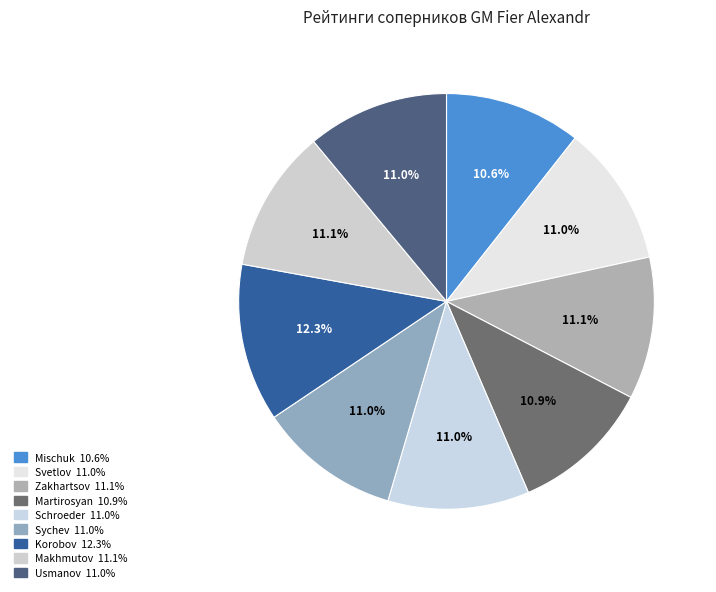

Is there any slice that represents more than half of the pie?

No